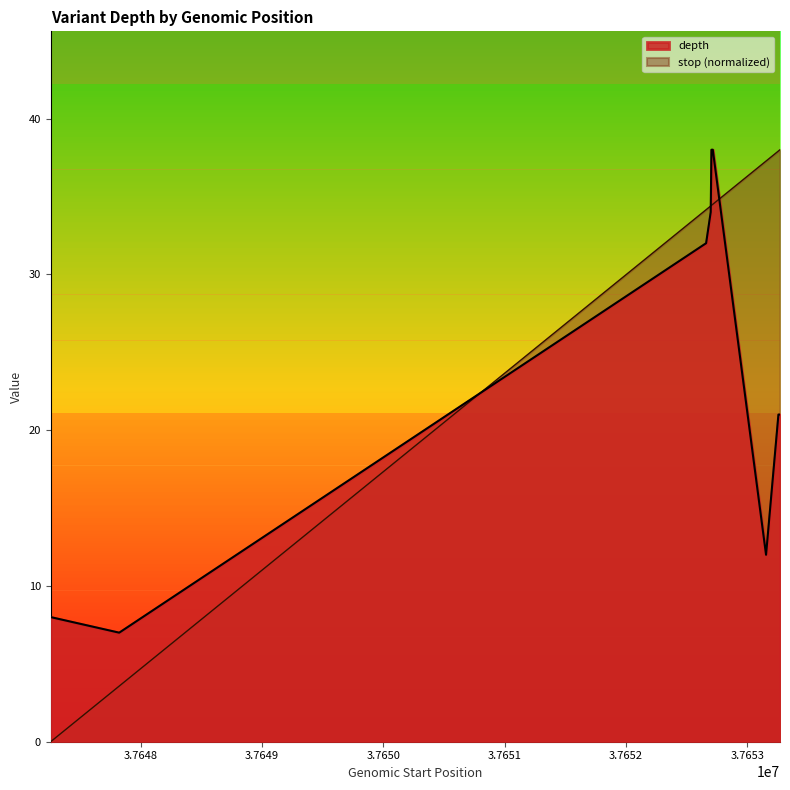

How many times do stop and depth cross each other?

3